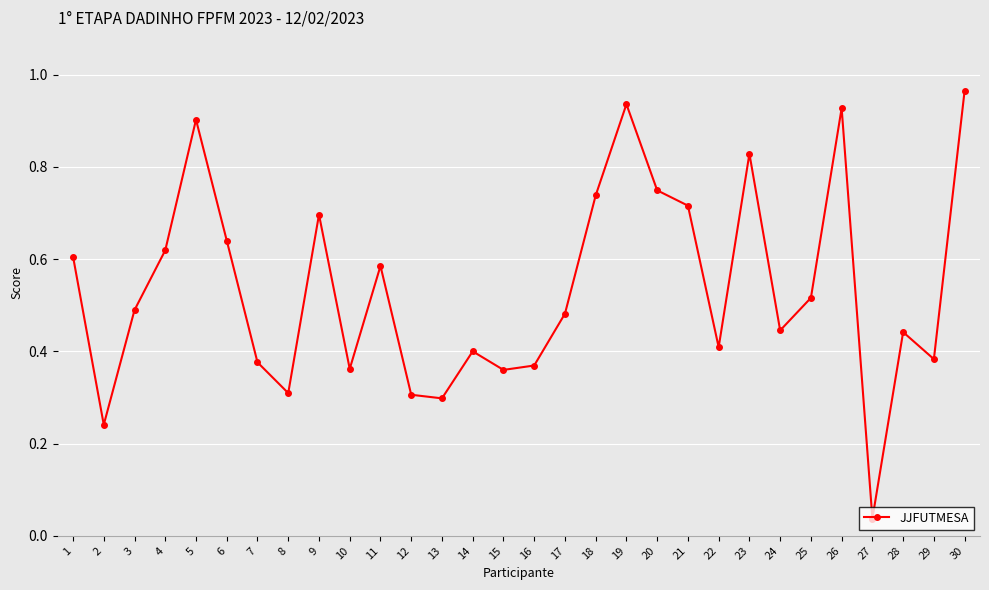

How many data points does each series have?

30